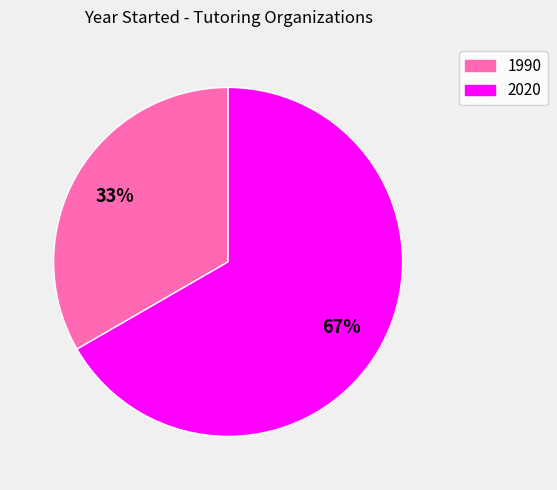

To the nearest percent, what is the average slice percentage?

50%